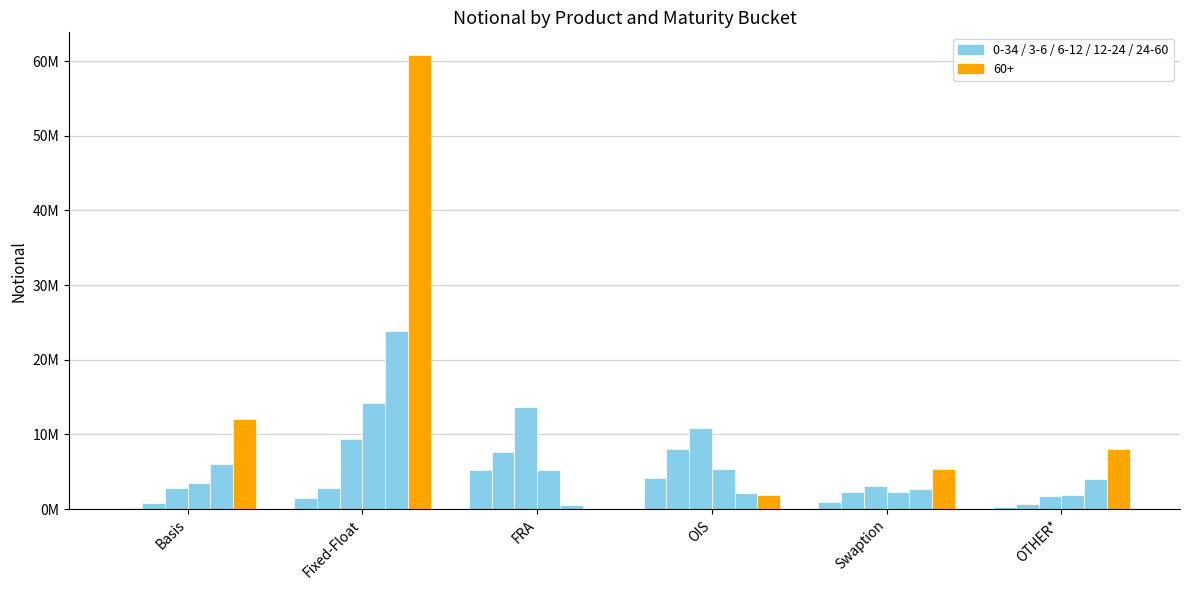

What position from the left is Swaption?

5